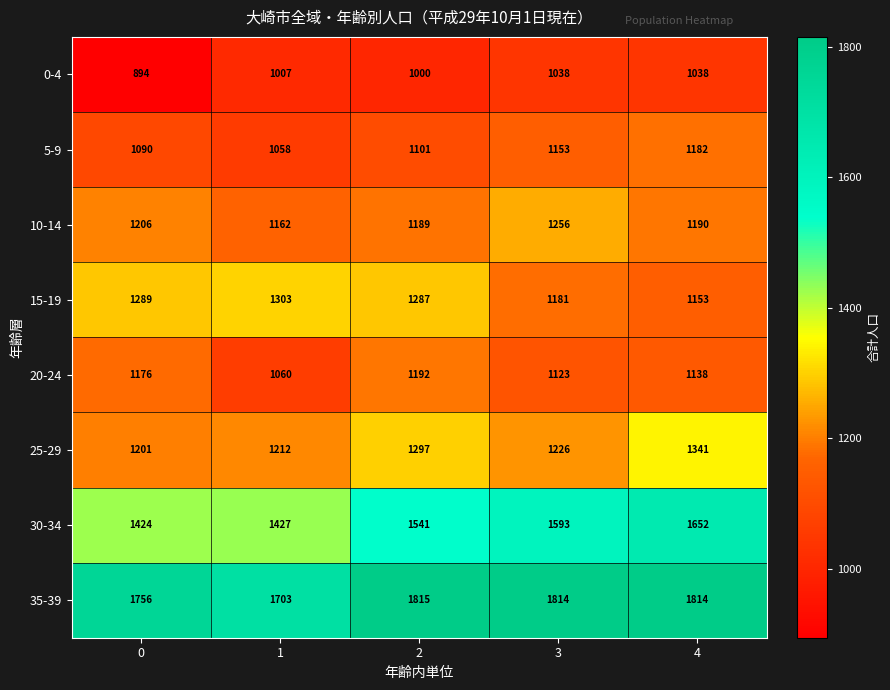

Rank the series by their maximum value, from lowest to highest.

0-4, 5-9, 20-24, 10-14, 15-19, 25-29, 30-34, 35-39